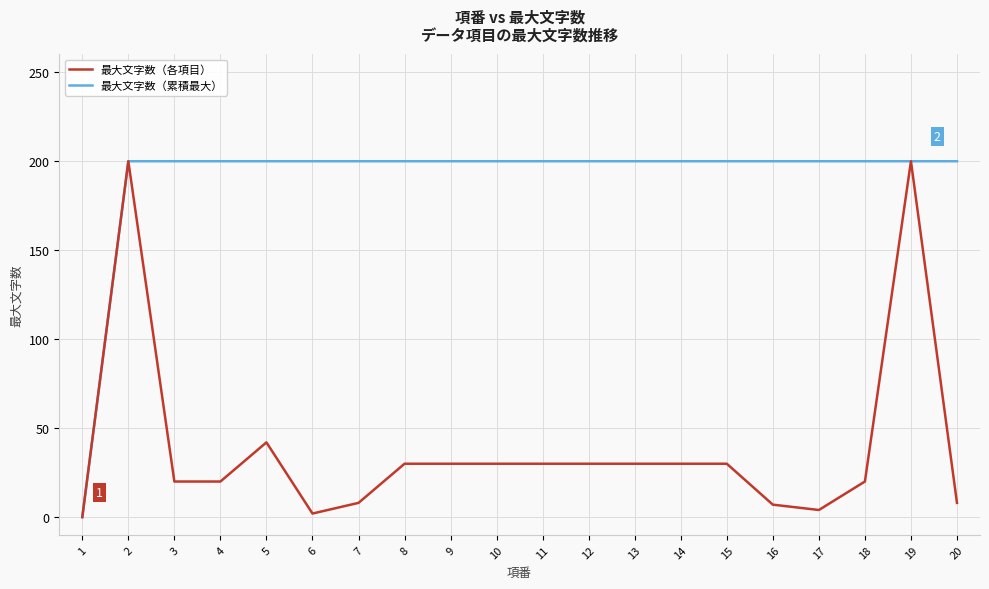

The 最大文字数（各項目） series shows 30 at 14. True or false?

True